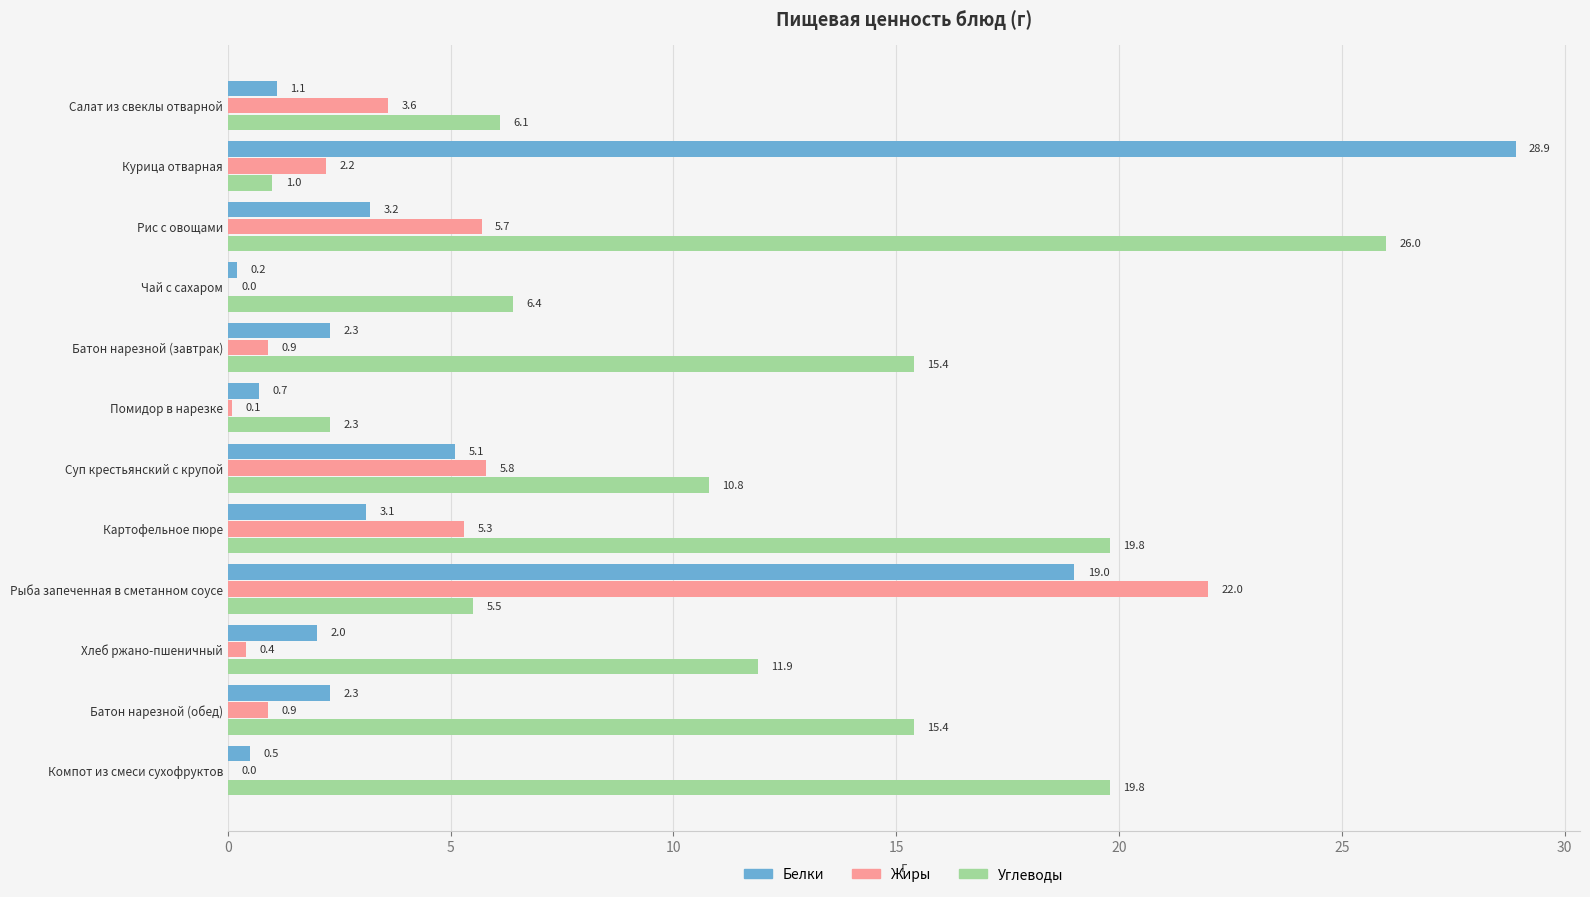

How many data points does each series have?

12